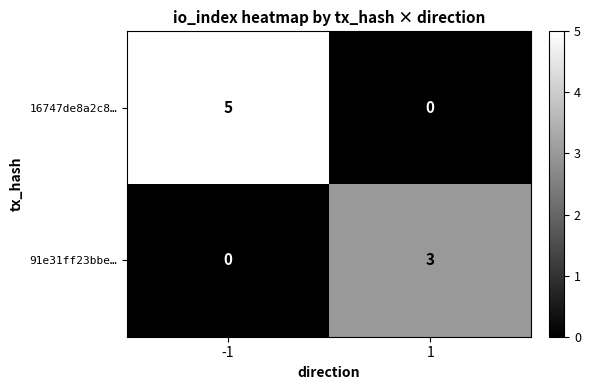

Is it true that 16747de8a2c8… equals 5 at -1?

True